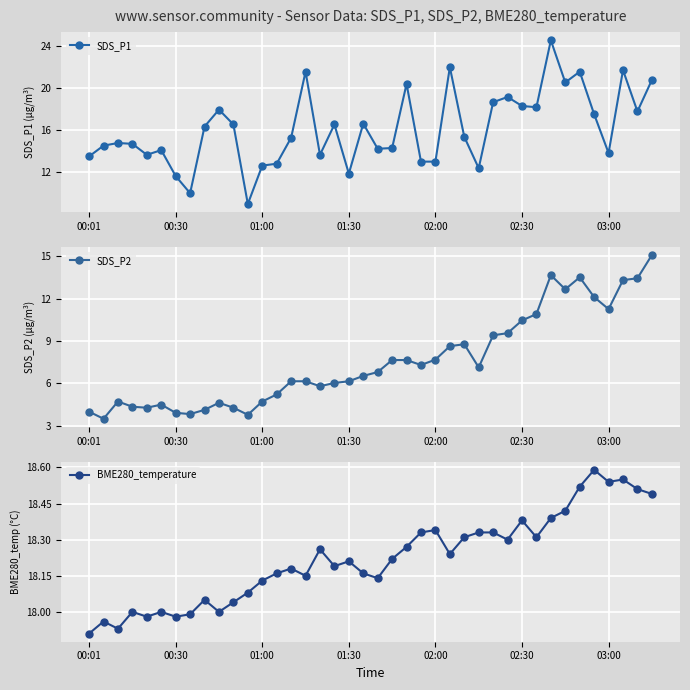

How many values in the SDS_P2 series are below 6?

15